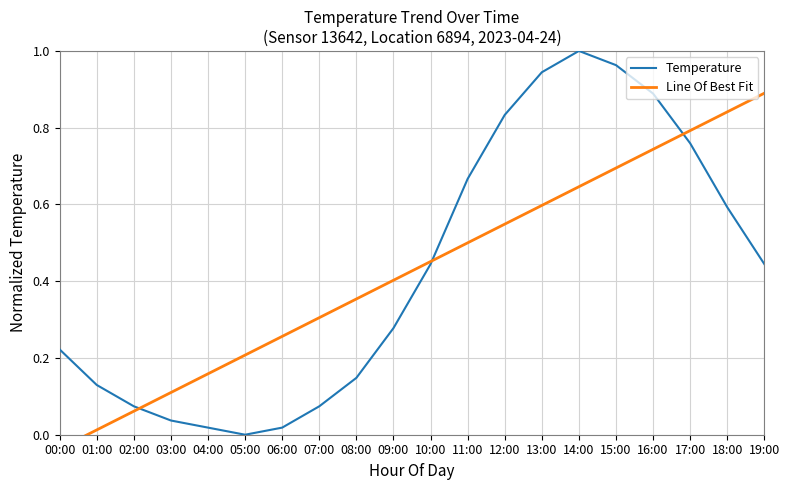

Does the chart have visible grid lines?

Yes